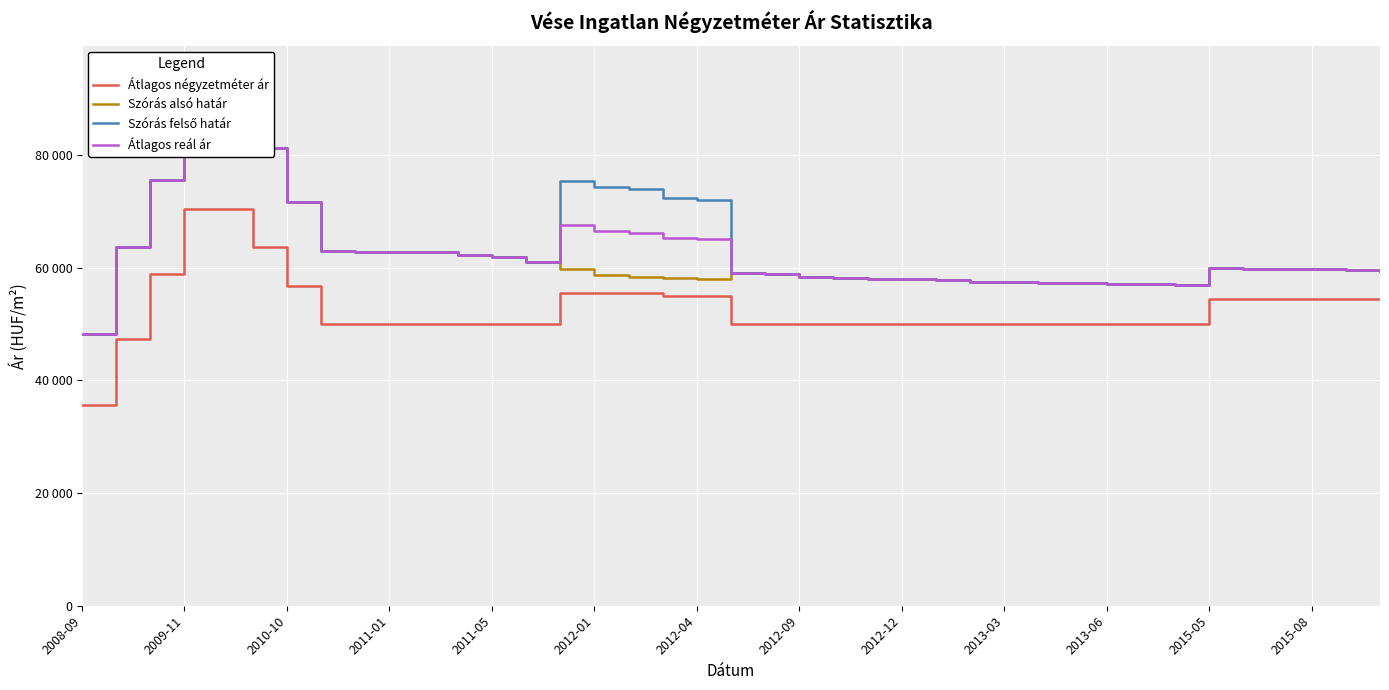

At which label does Átlagos reál ár first exceed 59840?

2009-11